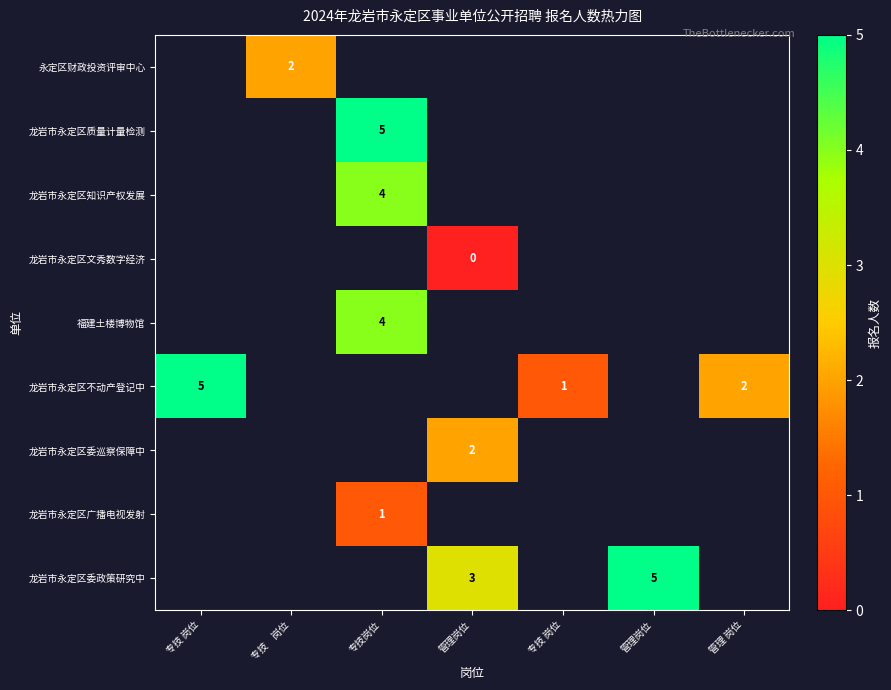

Which category has the lowest value across all series?

管理岗位